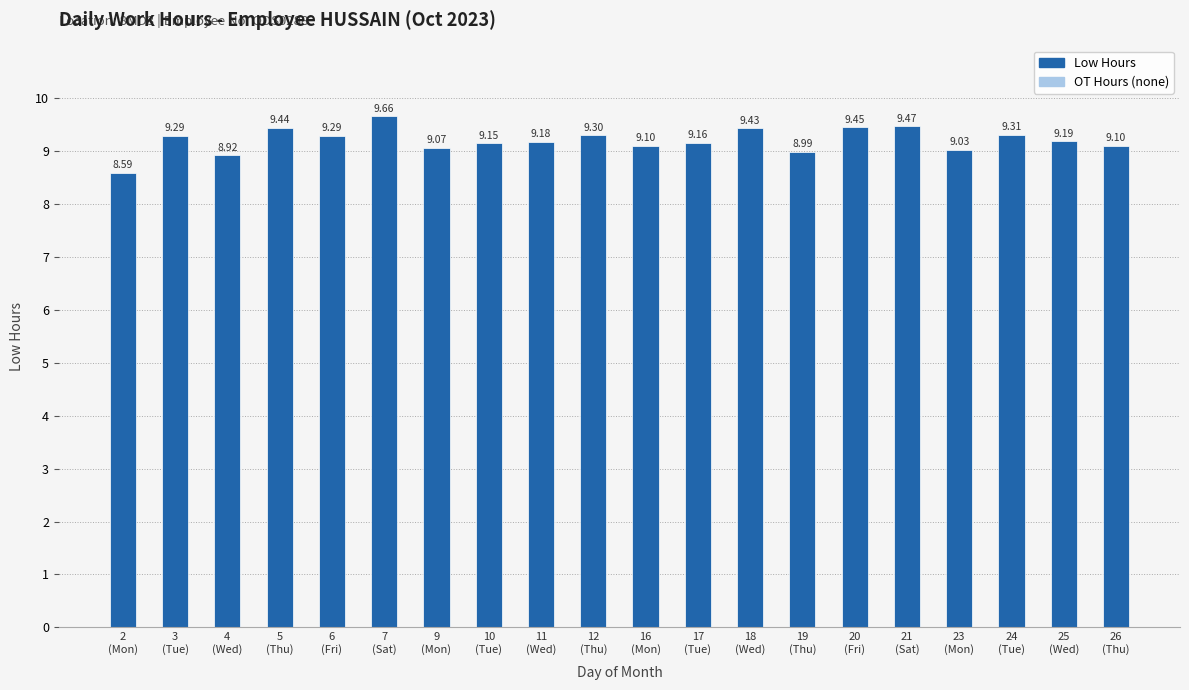

What is the difference between the maximum and second lowest values?

0.7